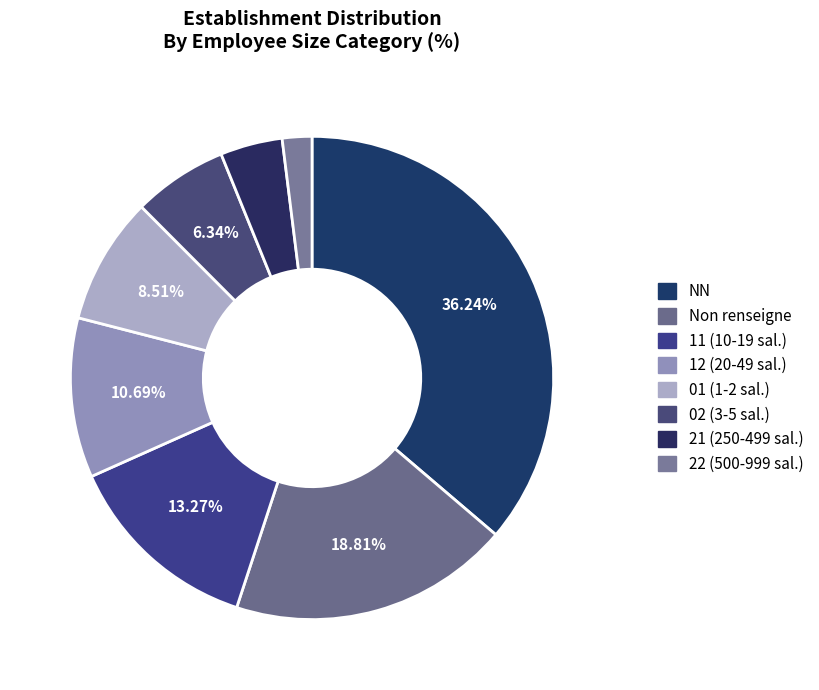

Count the number of slices in the pie.

8